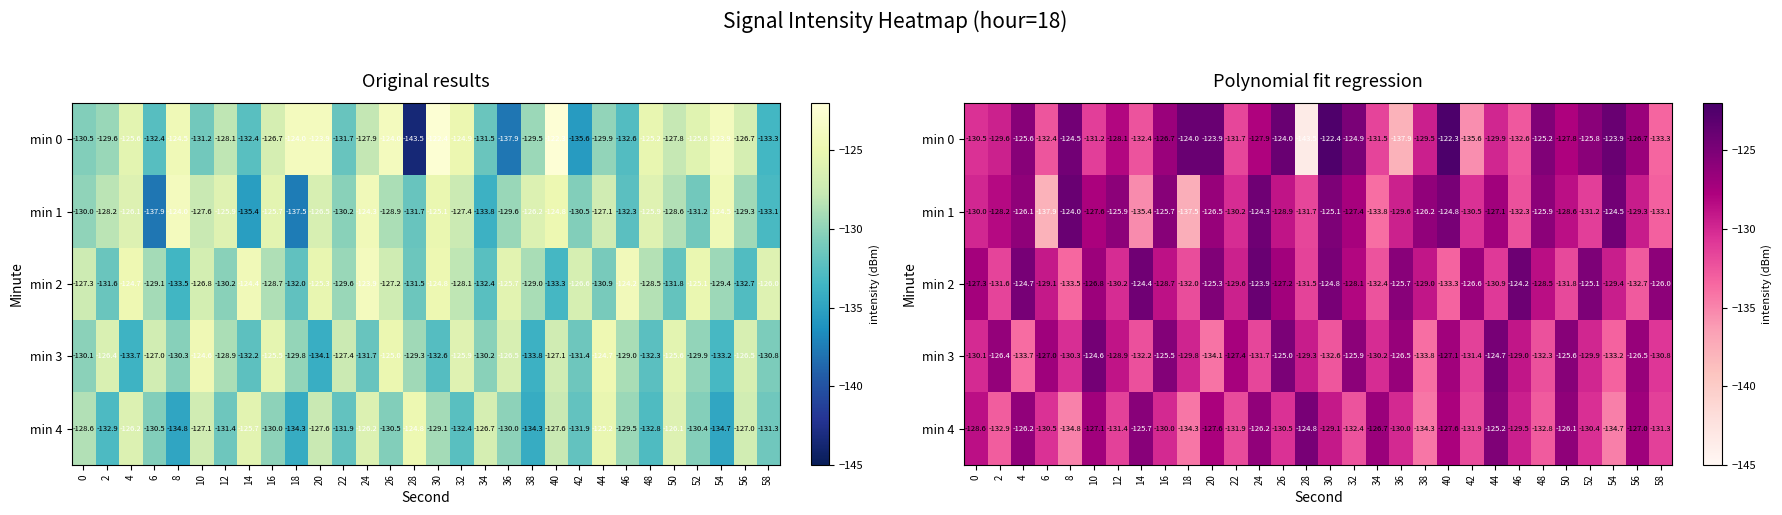

What is the difference between the maximum and minimum values in the min 0 series?

21.2